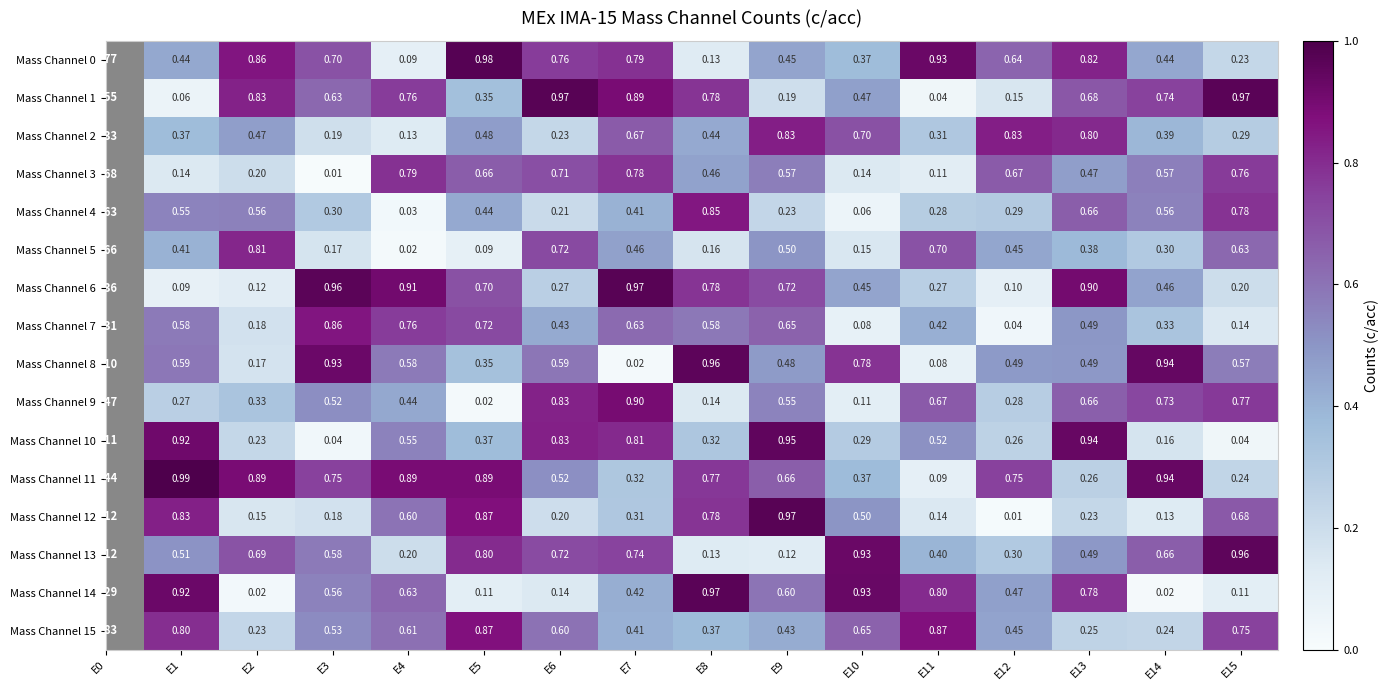

Which series has the largest total across all categories?

Mass Channel 11